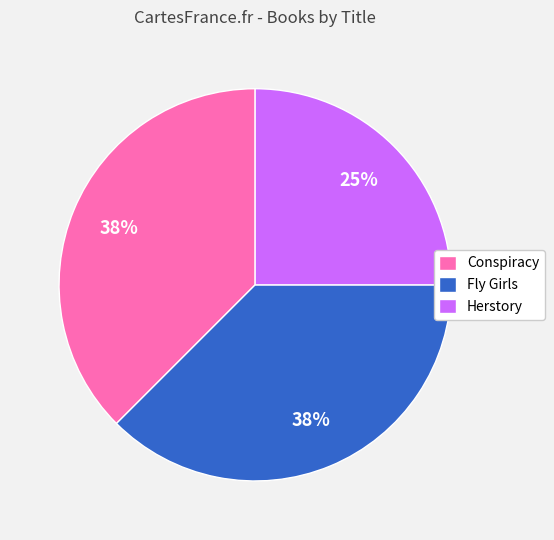

Which has a higher value, Conspiracy or Herstory?

Conspiracy